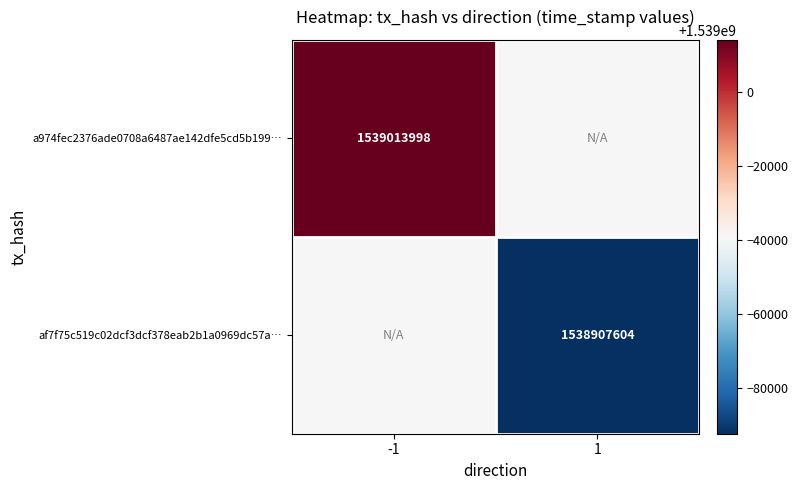

The value of af7f75c519c02dcf3dcf378eab2b1a0969dc57a… at 1 is 1538907604. True or false?

True